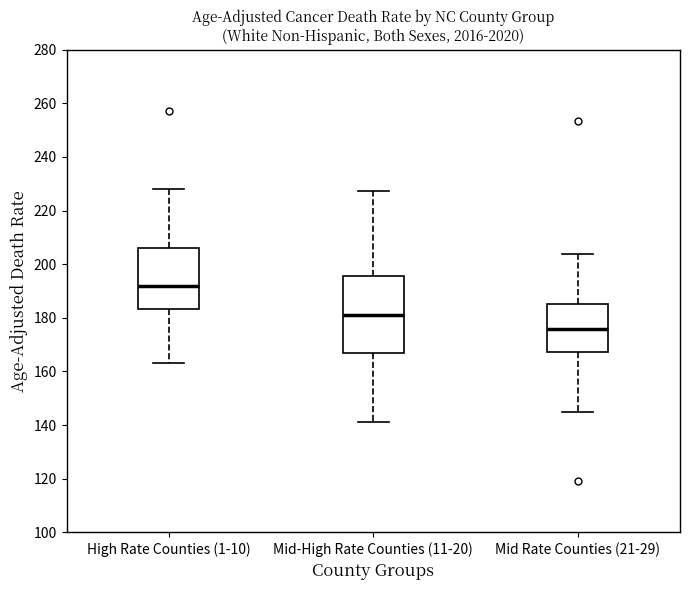

Reading left to right, transcribe this box plot: for each box, give where its median line is, the range the box spans, and where its two whiskers end, as read against the y-axis. The values are not printed on the chart, so give them approximately, as read against the axis.

High Rate Counties (1-10): median 192, box 184 to 206, whiskers 164 to 228
Mid-High Rate Counties (11-20): median 182, box 168 to 196, whiskers 142 to 228
Mid Rate Counties (21-29): median 176, box 168 to 186, whiskers 144 to 204